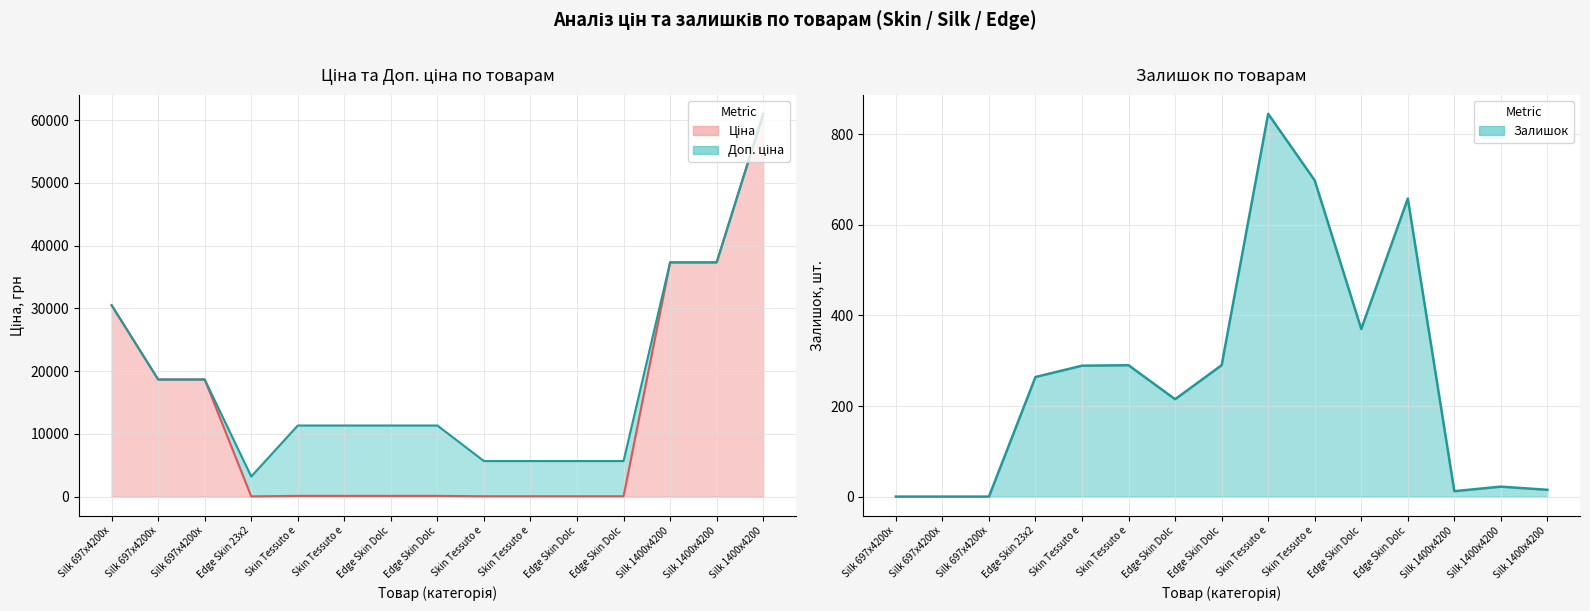

Is the value of Доп. ціна at Skin Tessuto e greater than the value of Ціна at Edge Skin Dolc?

Yes